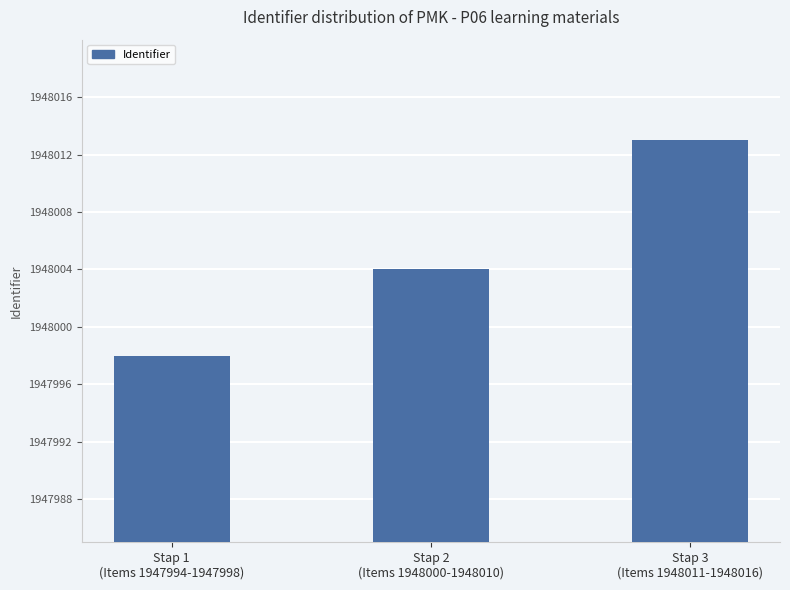

Which has a higher value, Stap 3
(Items 1948011-1948016) or Stap 2
(Items 1948000-1948010)?

Stap 3
(Items 1948011-1948016)